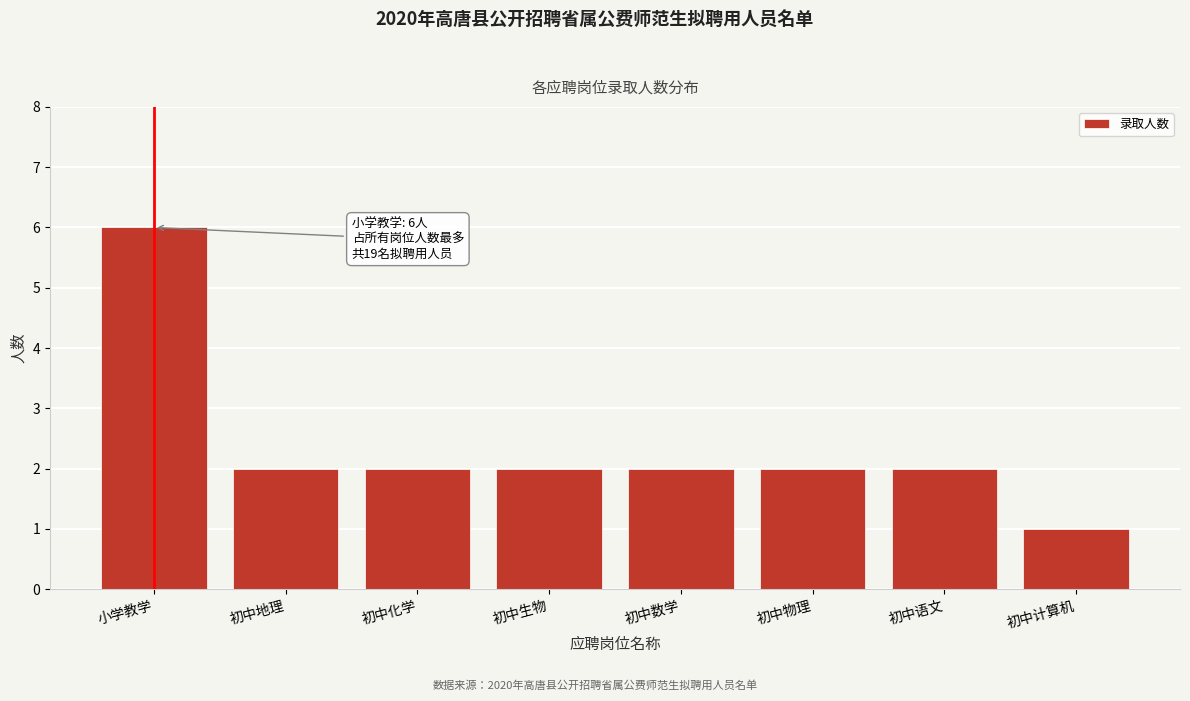

Reading left to right, list all the values displayed in this chart.

6	2	2	2	2	2	2	1